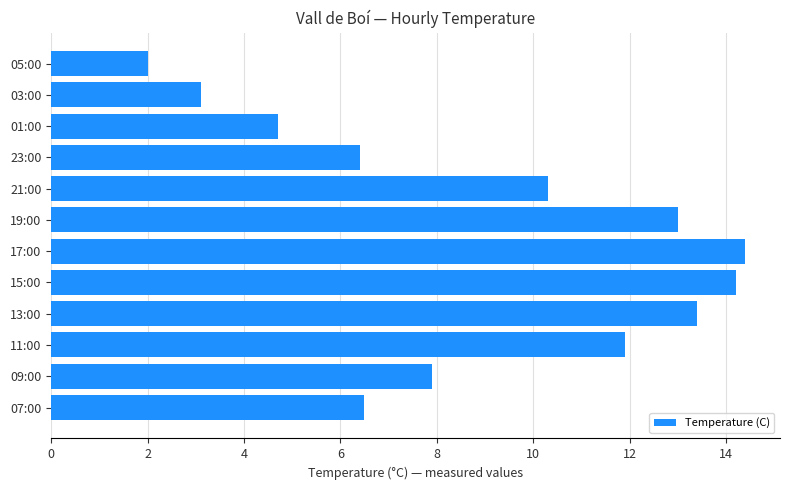

The chart shows a value of 23.8 at 13:00. True or false?

False